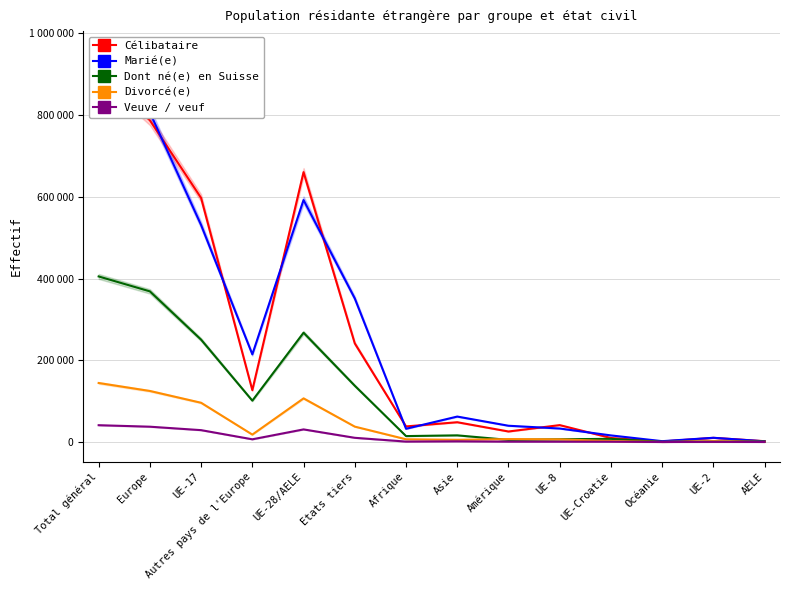

Rank the series by their maximum value, from lowest to highest.

Veuve / veuf, Divorcé(e), Dont né(e) en Suisse, Célibataire, Marié(e)